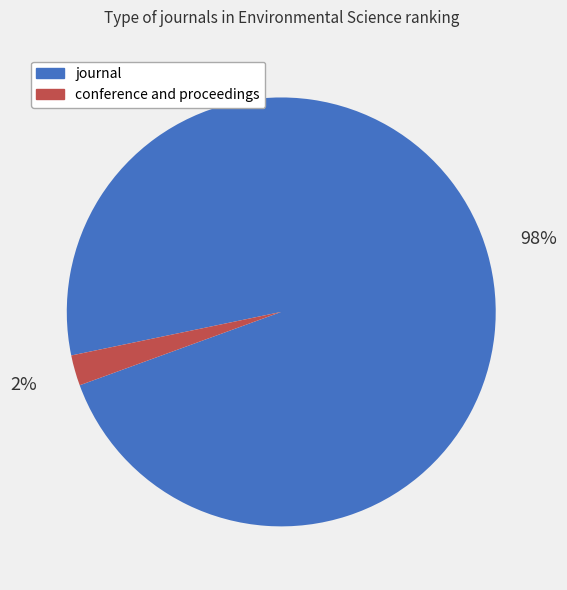

Between journal and conference and proceedings, which is larger?

journal